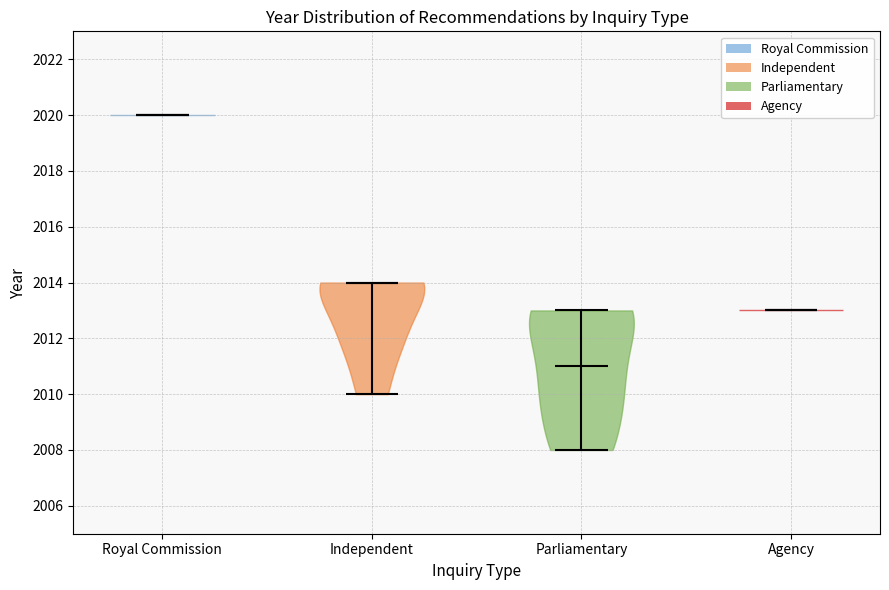

Where does the median line of the violin for Parliamentary sit on the y-axis? The values are not printed on the chart, so give them approximately, as read against the axis.

2011